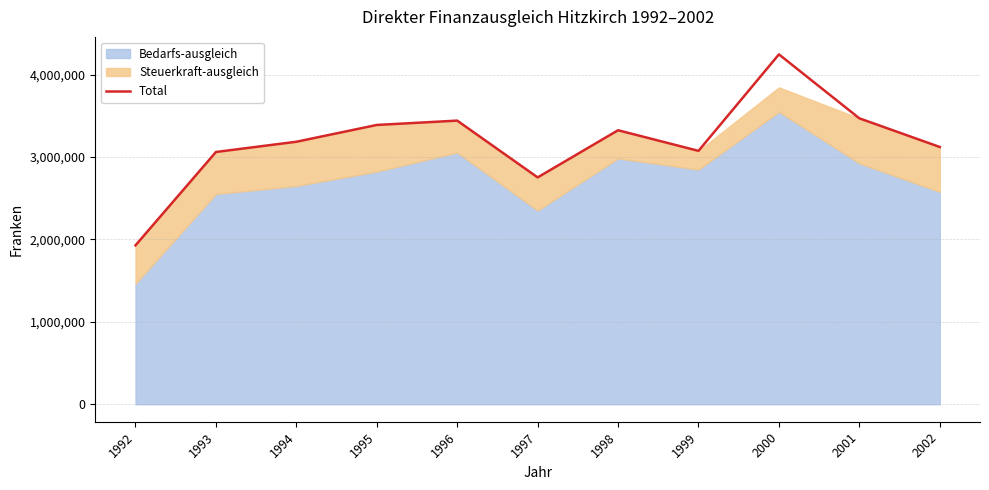

What is the change in value from 1993 to 1994?

+124447